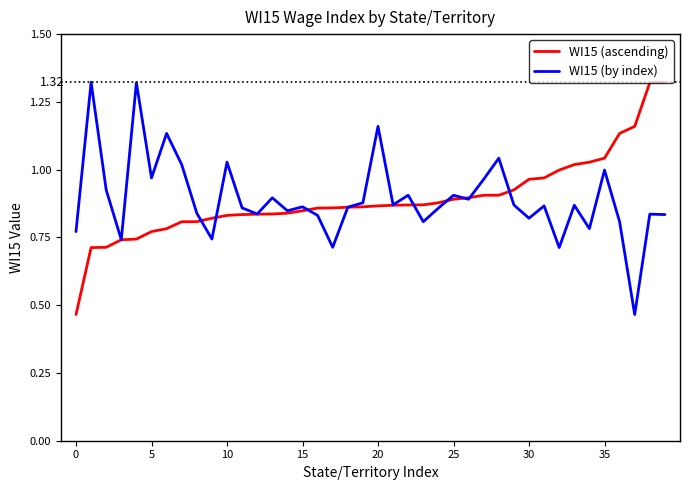

How many lines are shown in the chart?

2